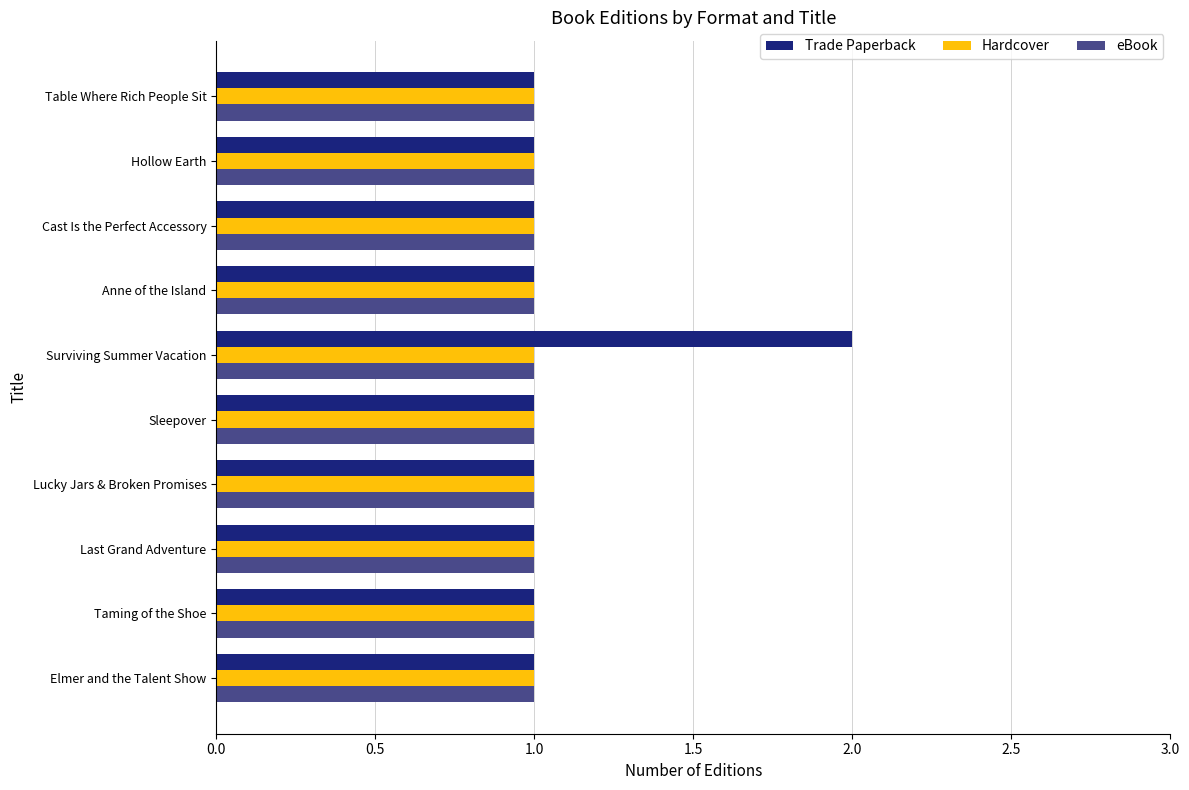

At which category is the sum across all series the highest?

Surviving Summer Vacation